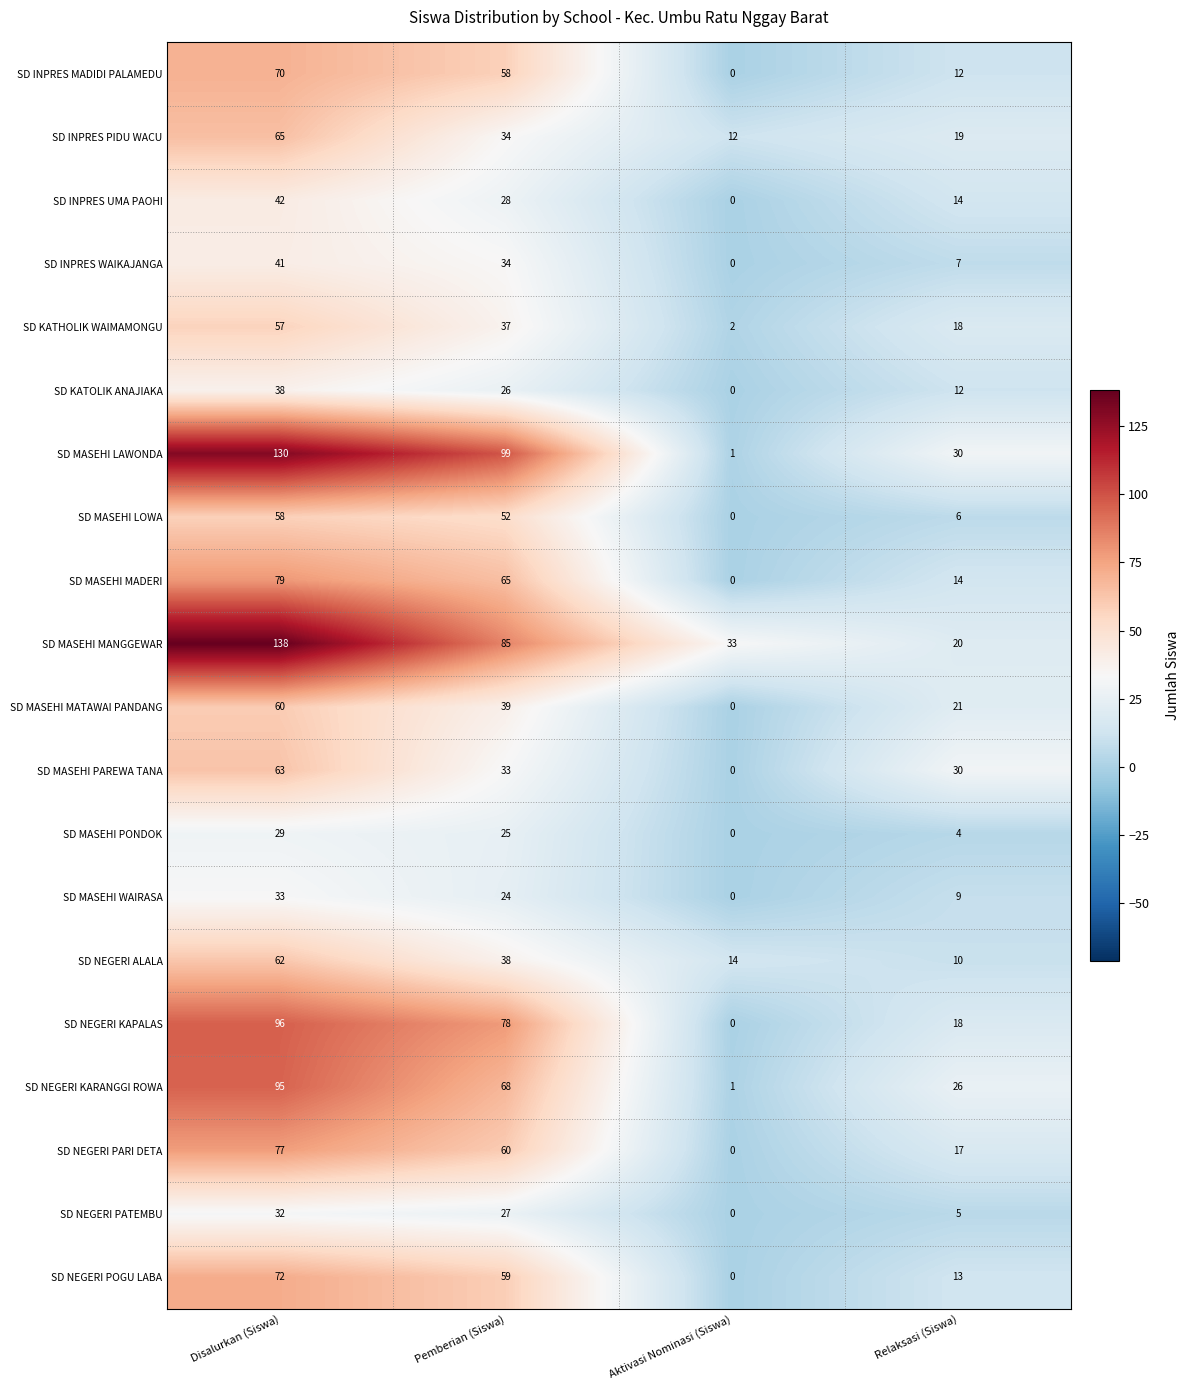

What is the difference between the second highest and minimum values in the SD MASEHI PONDOK series?

25